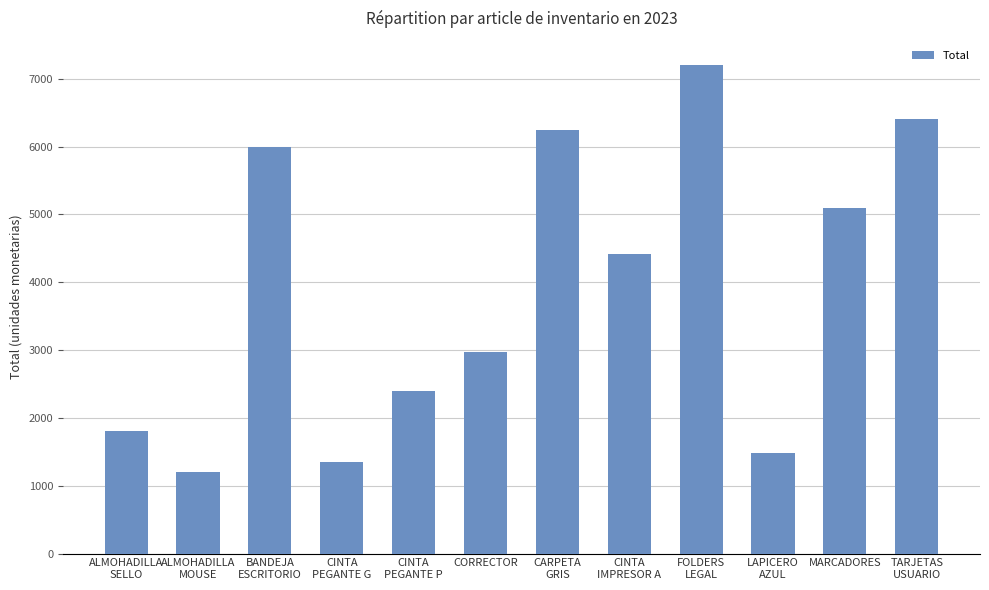

Reading right to left, what are all the values shown in this chart?

6400	5100	1480	7200	4420	6240	2970	2400	1350	6000	1200	1800